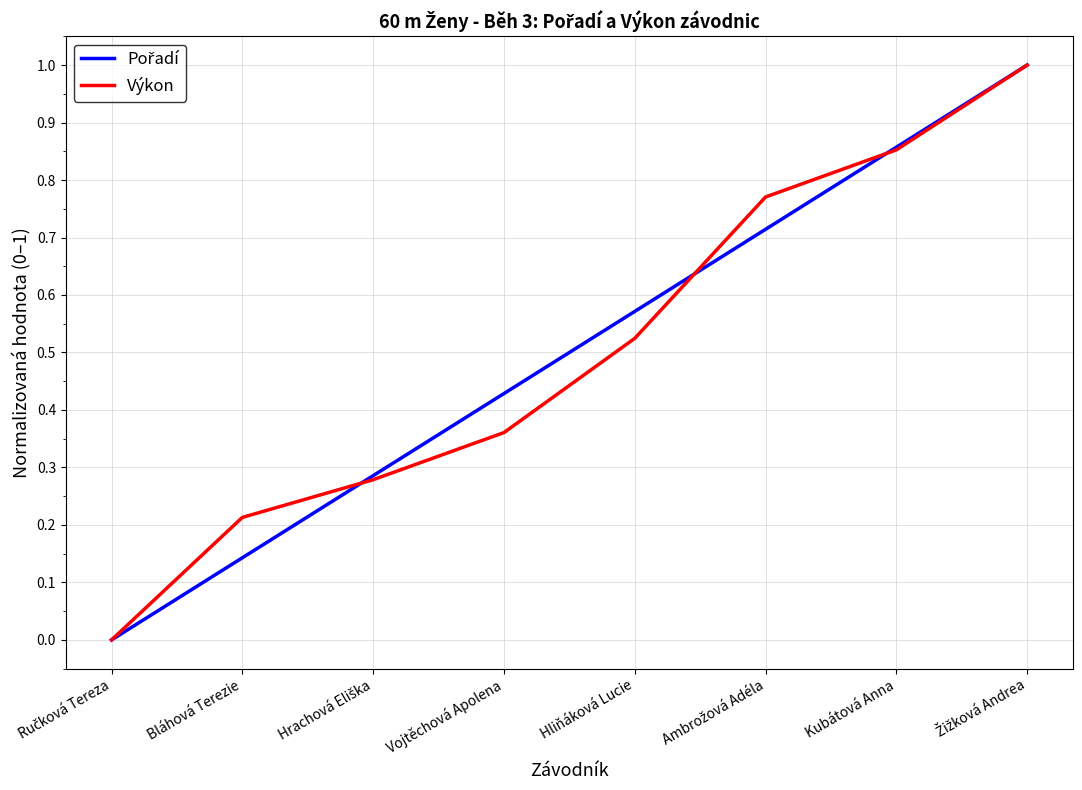

What is the highest value of the Výkon series?

1.0